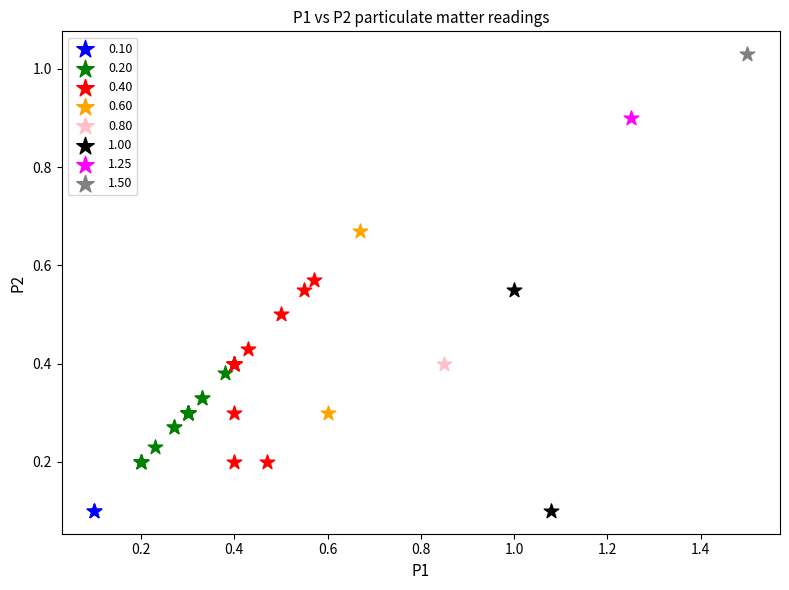

Which series reaches the maximum Y coordinate?

1.50